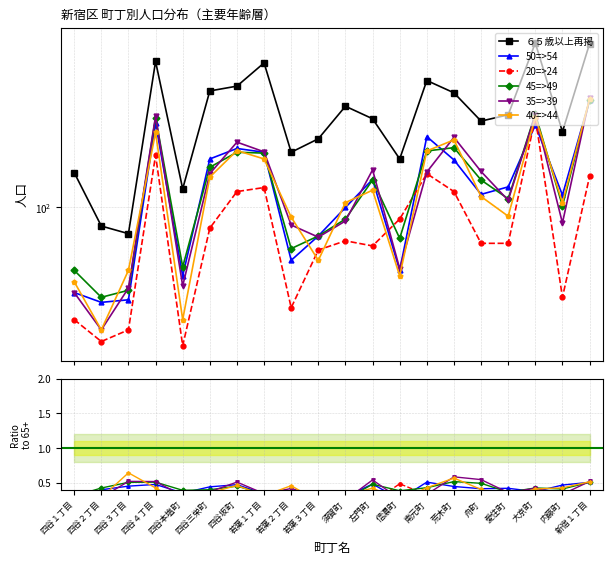

Count the number of categories in the chart.

20